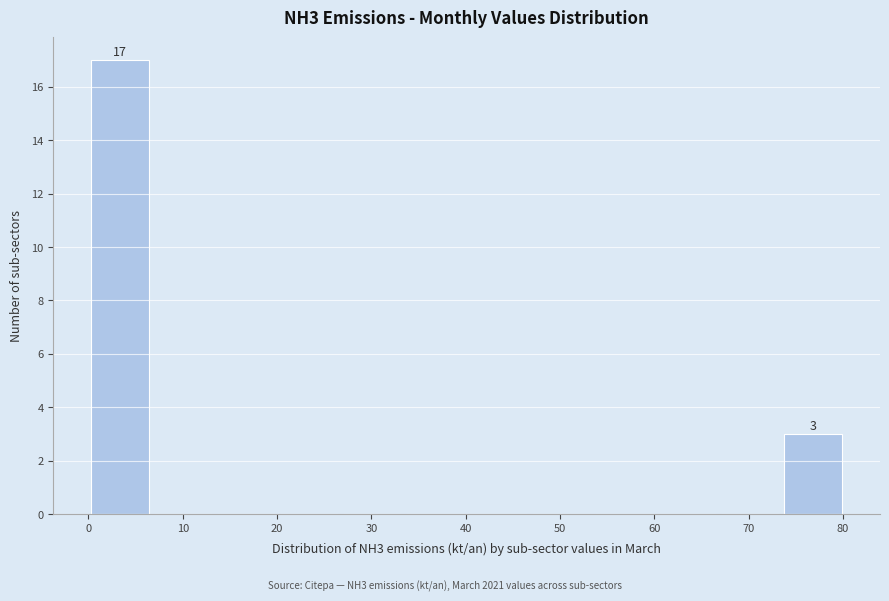

Over which range of the x-axis is the bar tallest?

0 to 7